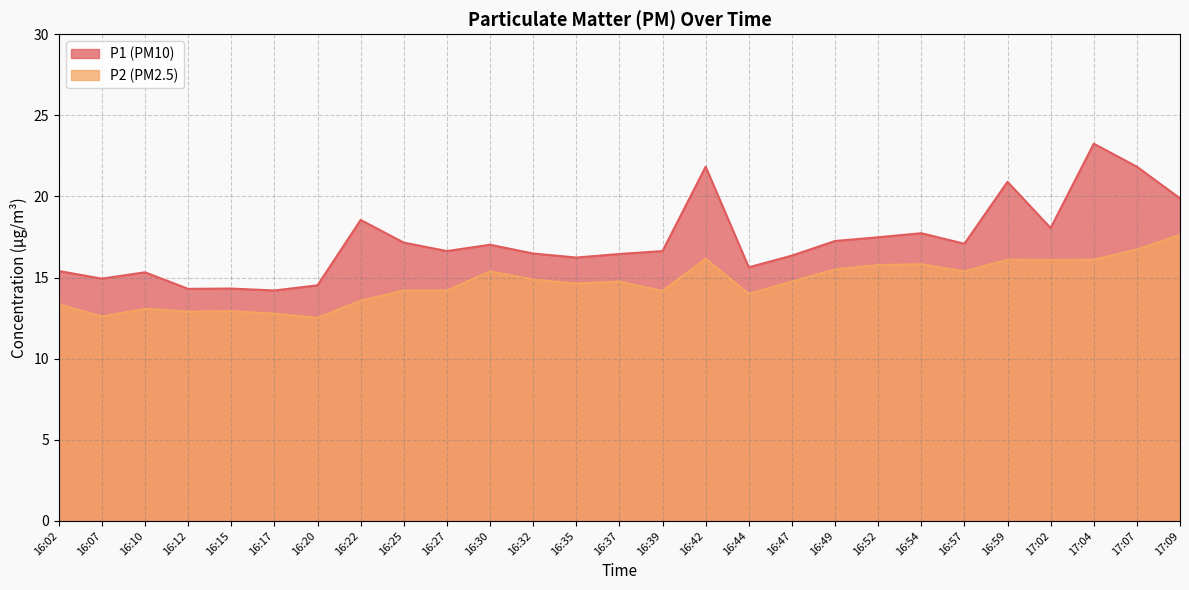

What is the spread (max minus min) of values at 17:07?

5.1